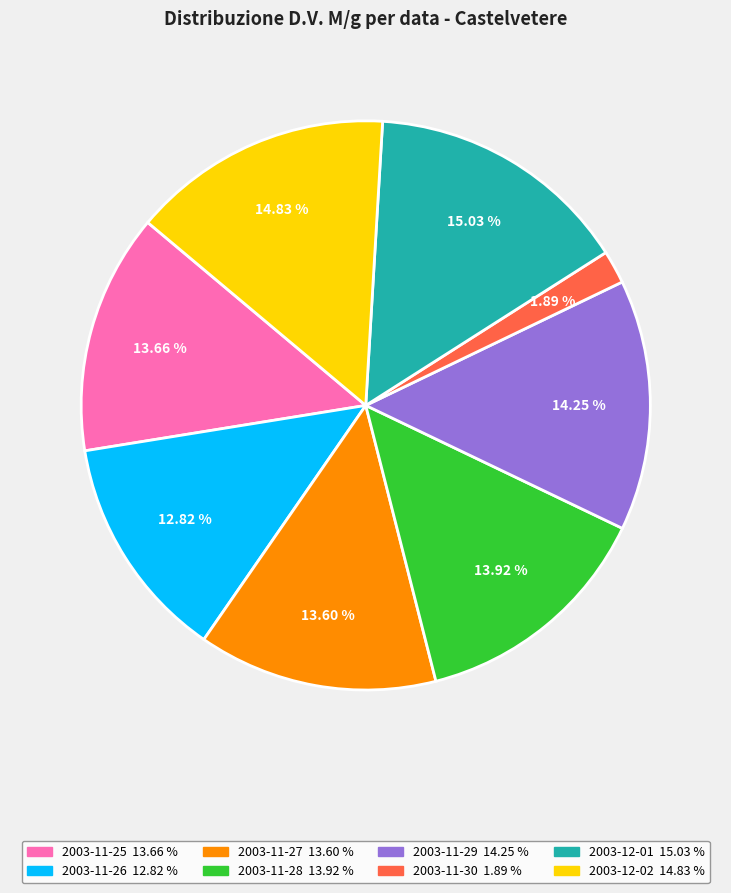

Which has a higher value, 2003-11-25 or 2003-12-02?

2003-12-02